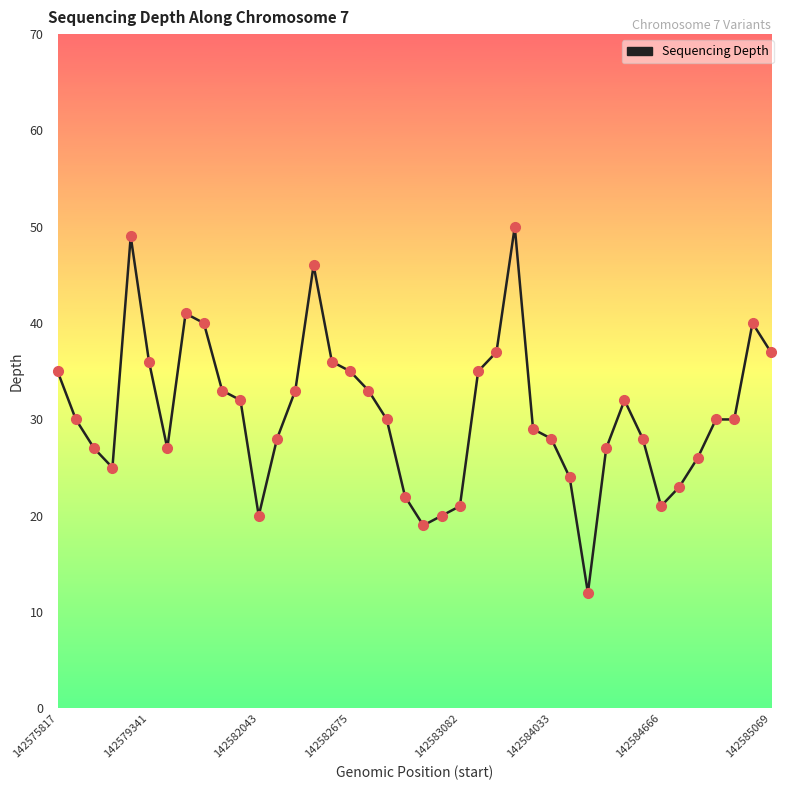

What is the difference between the maximum and minimum values?

38